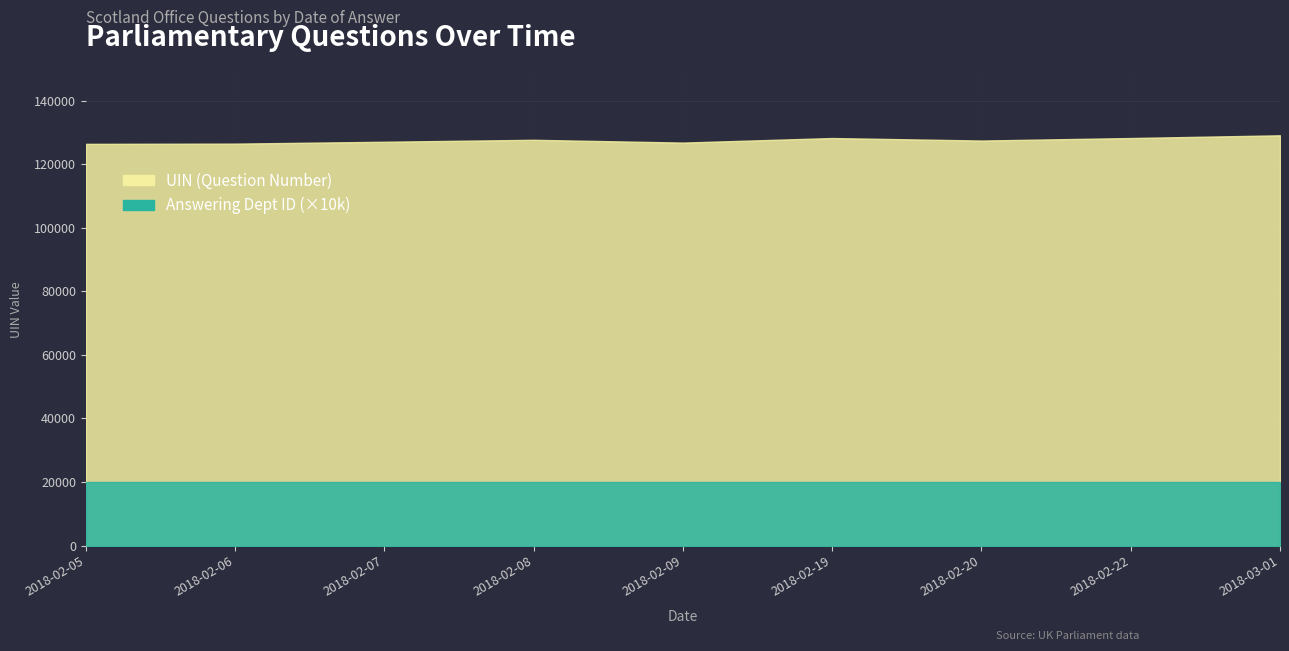

What is the sum of the UIN (Question Number) values at 2018-02-07 and 2018-02-19?

255389